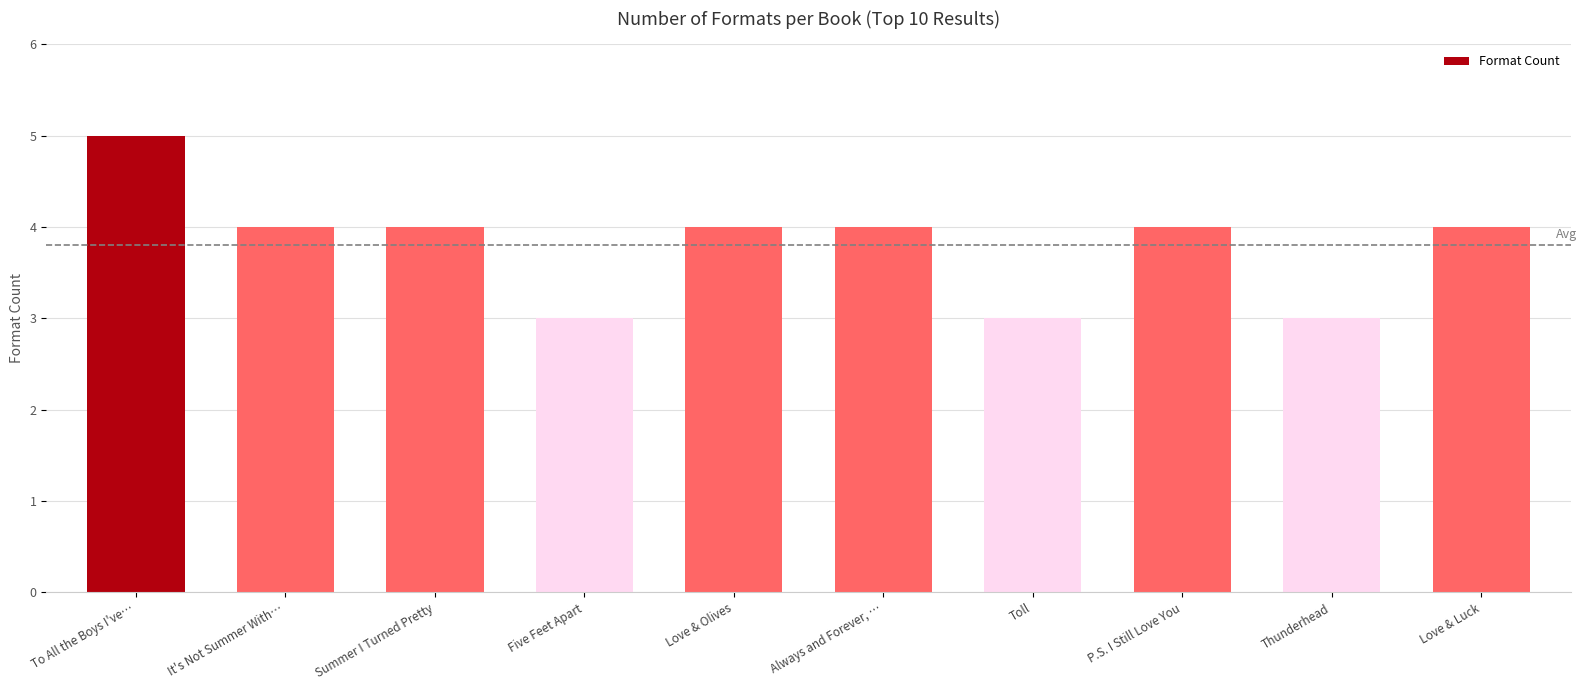

What is the label of the 5th bar from the left?

Love & Olives